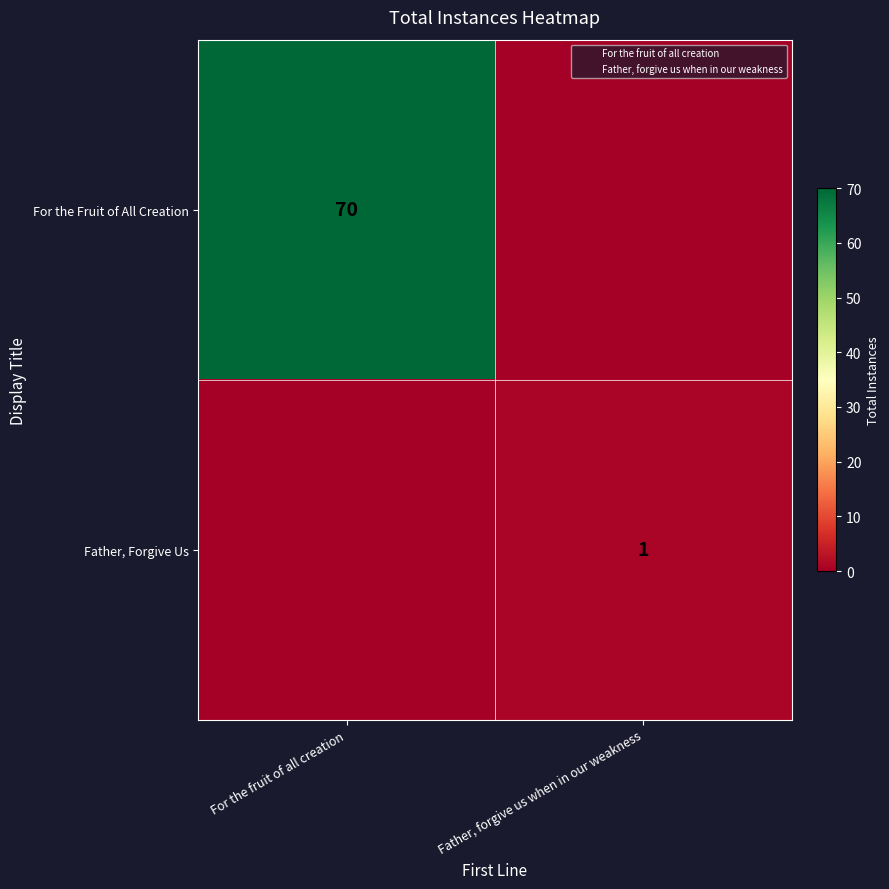

Is it true that For the Fruit of All Creation equals 70 at For the fruit of all creation?

True